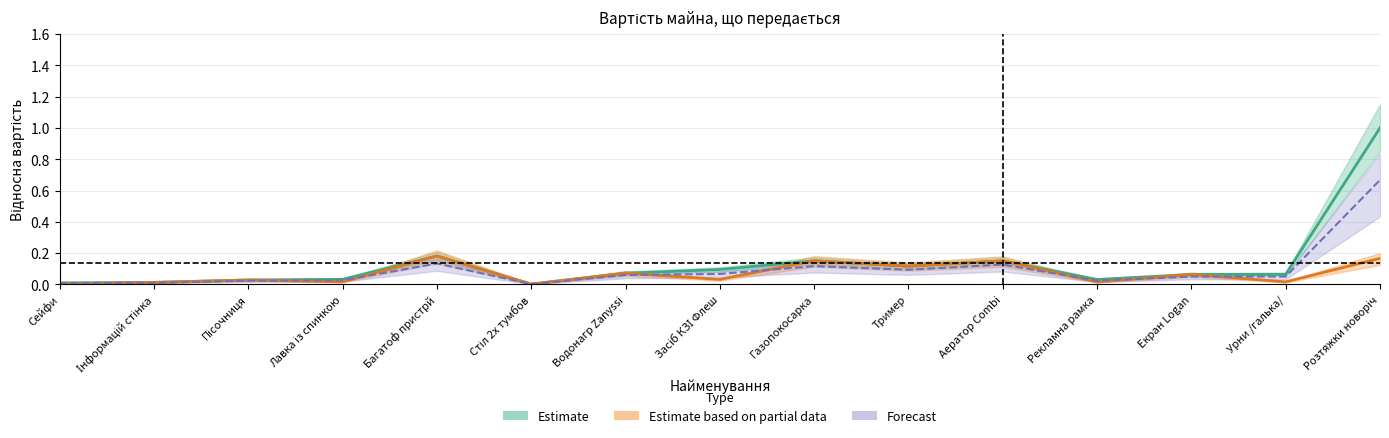

What is the sum of the Forecast values at Багатоф пристрй and Урни /галька/?

0.2